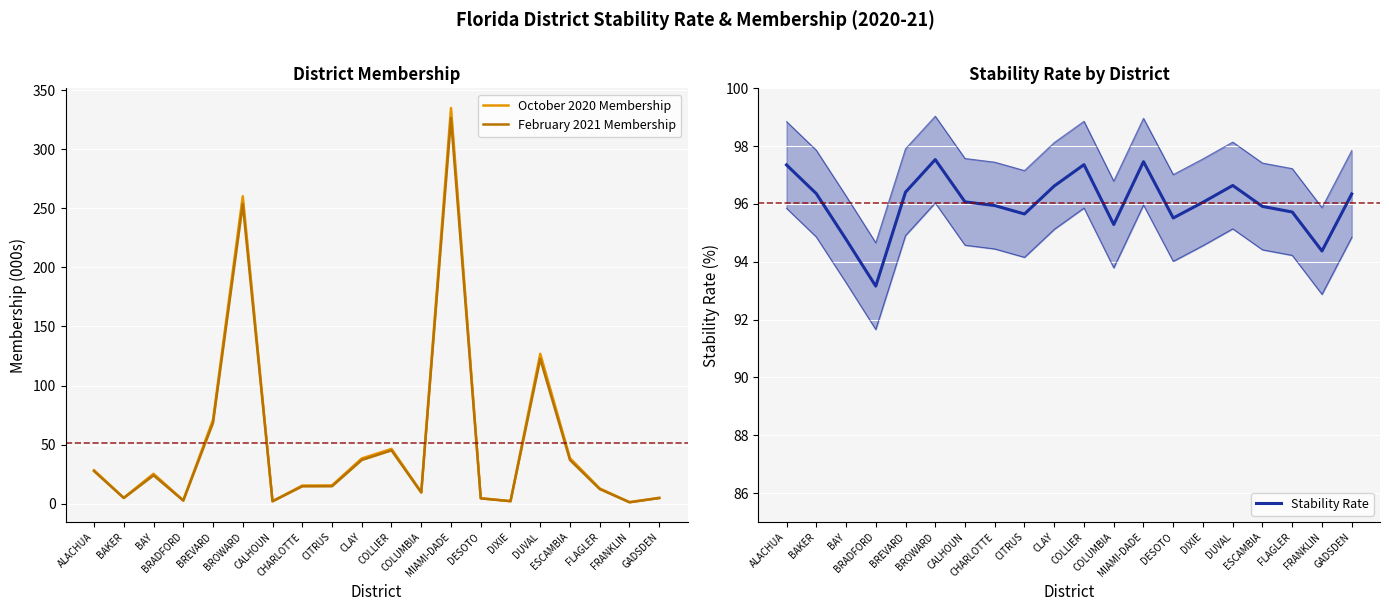

At how many categories does at least one series exceed 226?

2